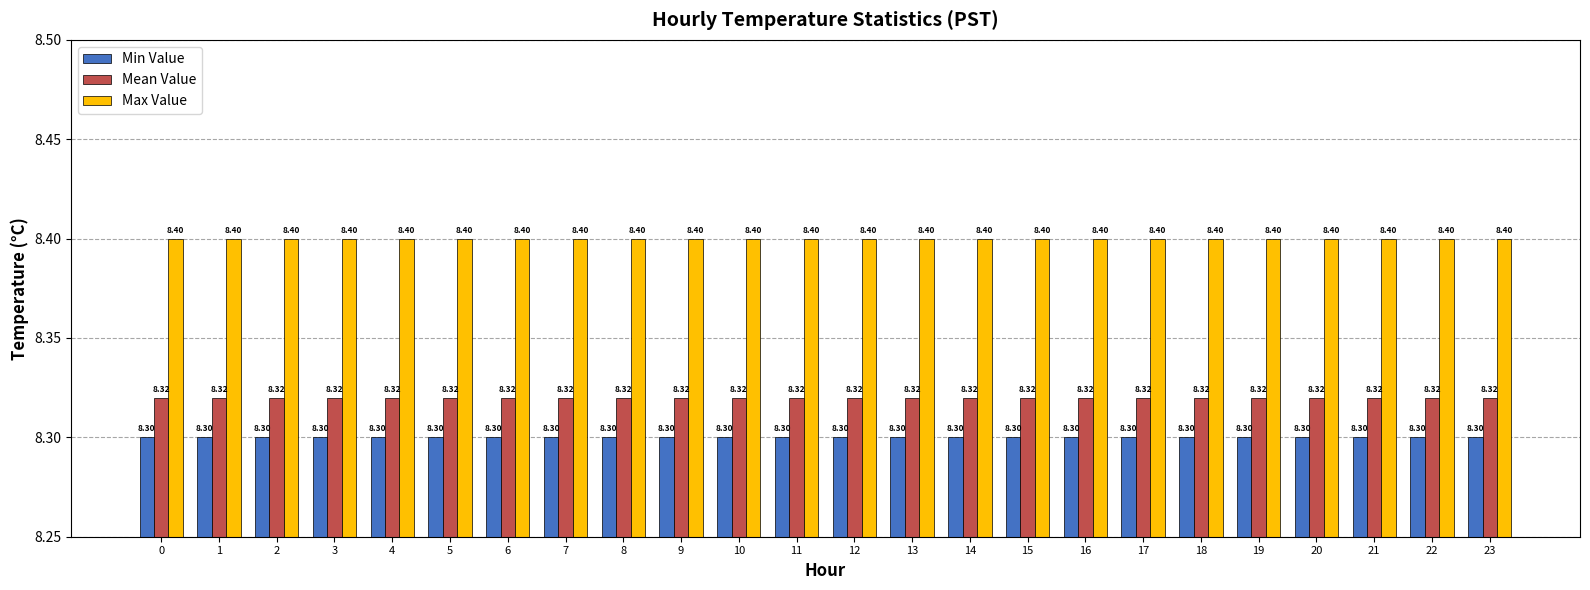

Rank the series by their average value, from lowest to highest.

Min Value, Mean Value, Max Value